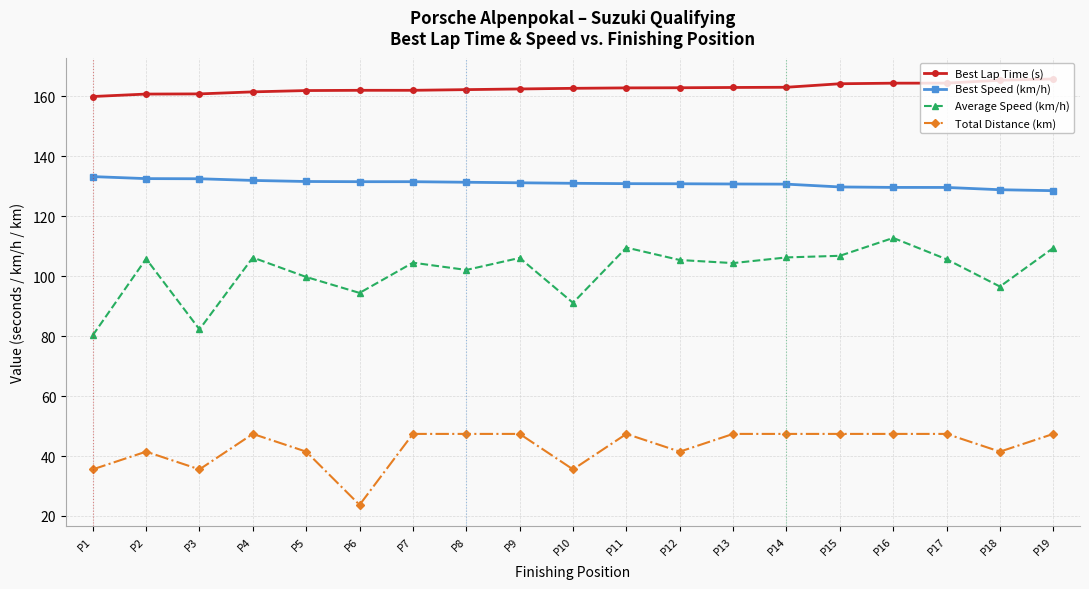

At how many categories does at least one series exceed 97?

19